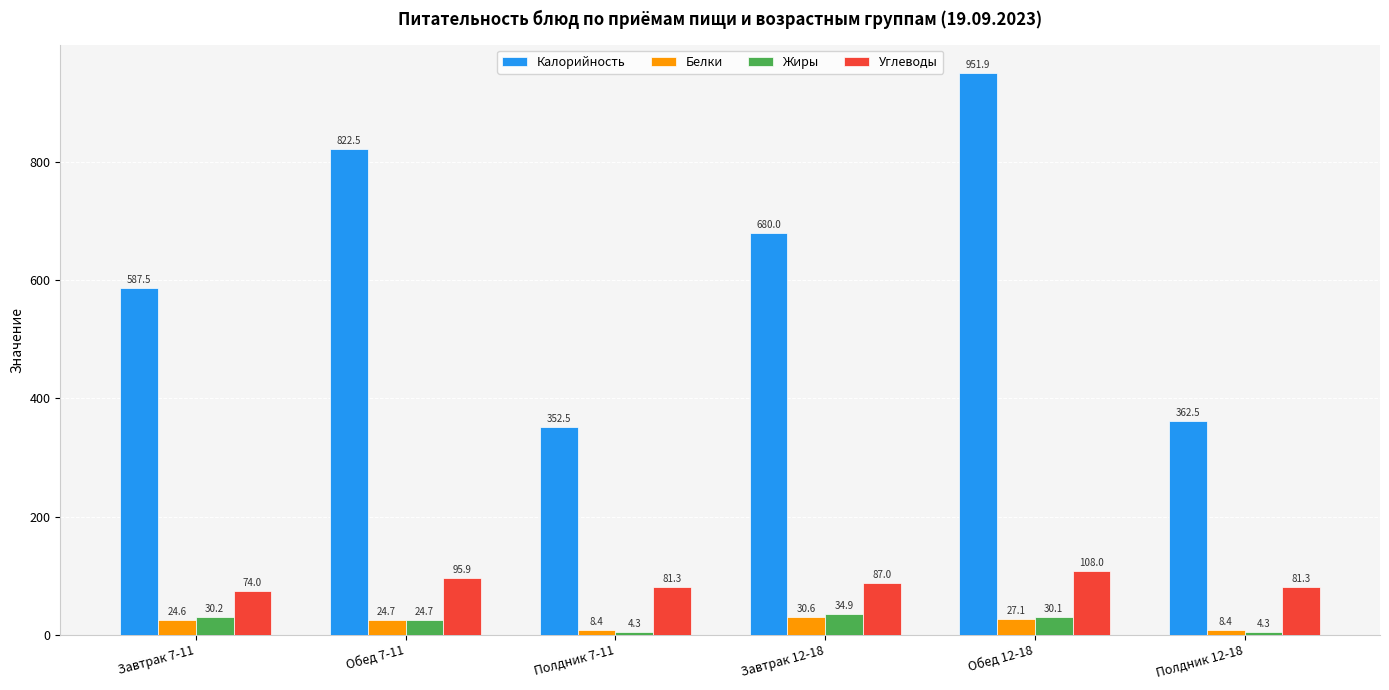

Which category has the lowest value in the Калорийность series?

Полдник 7-11